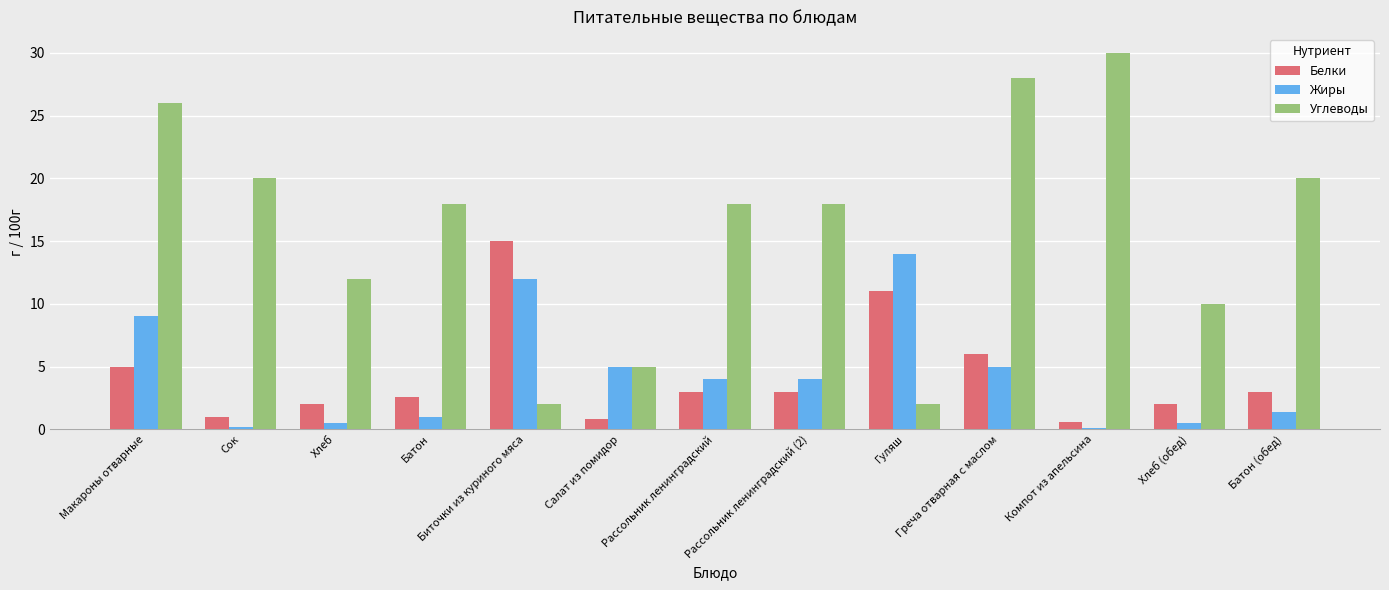

What are all the series names shown in the legend?

Белки, Жиры, Углеводы